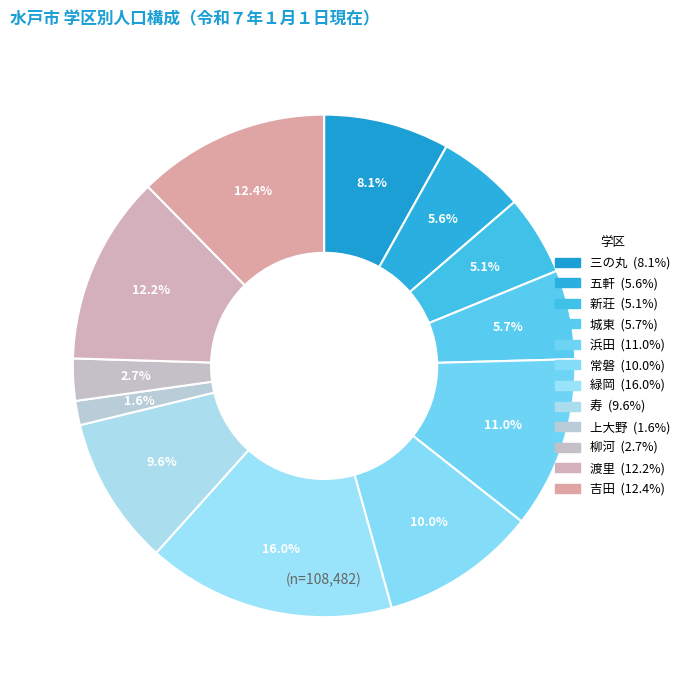

How many segments does this pie chart have?

12